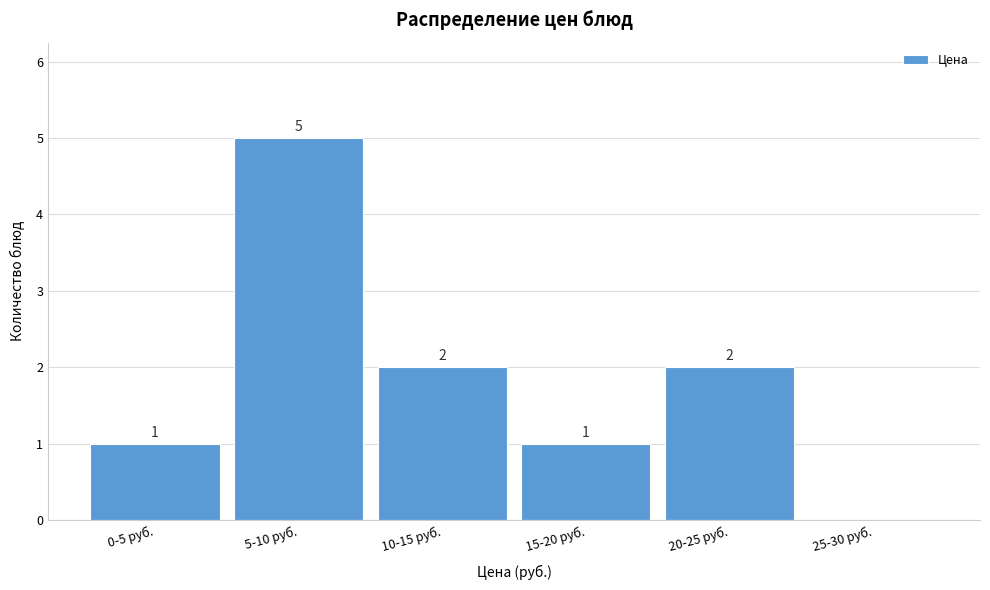

Reading left to right, what are all the values shown in this chart?

0-5 руб.=1	5-10 руб.=5	10-15 руб.=2	15-20 руб.=1	20-25 руб.=2	25-30 руб.=0